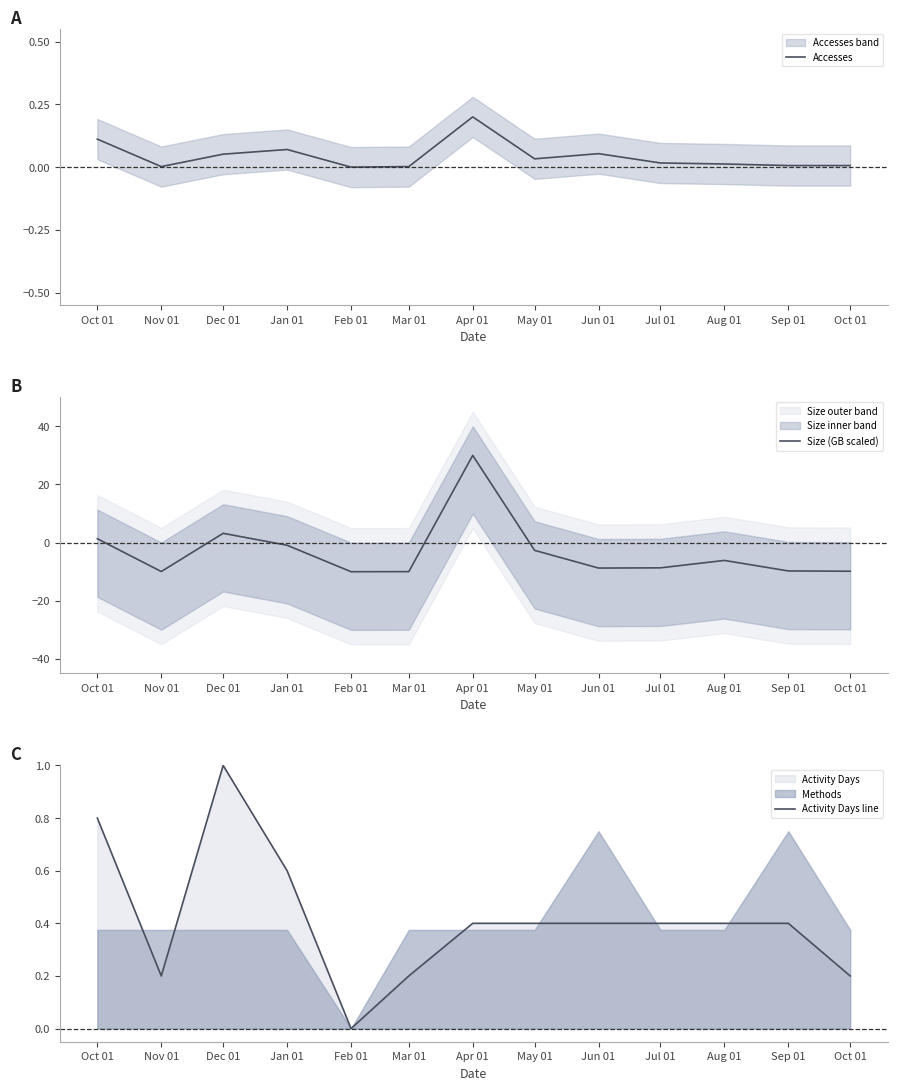

What is the difference between the maximum and minimum values in the Activity Days line series?

1.0